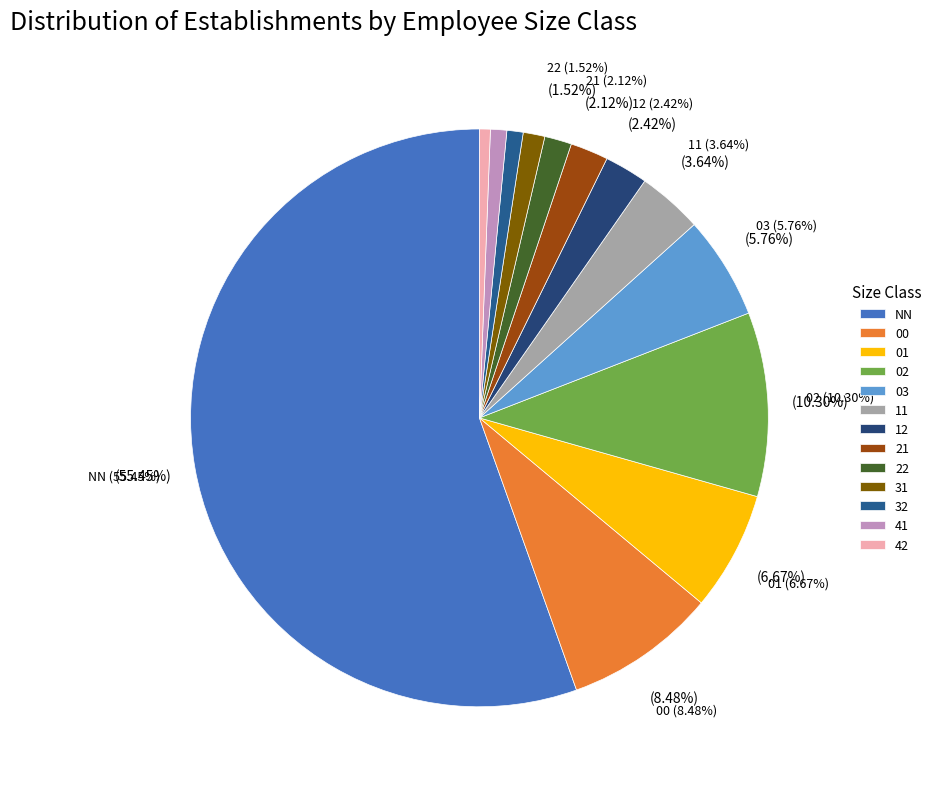

Is it true that 32 is 1% of the pie?

True